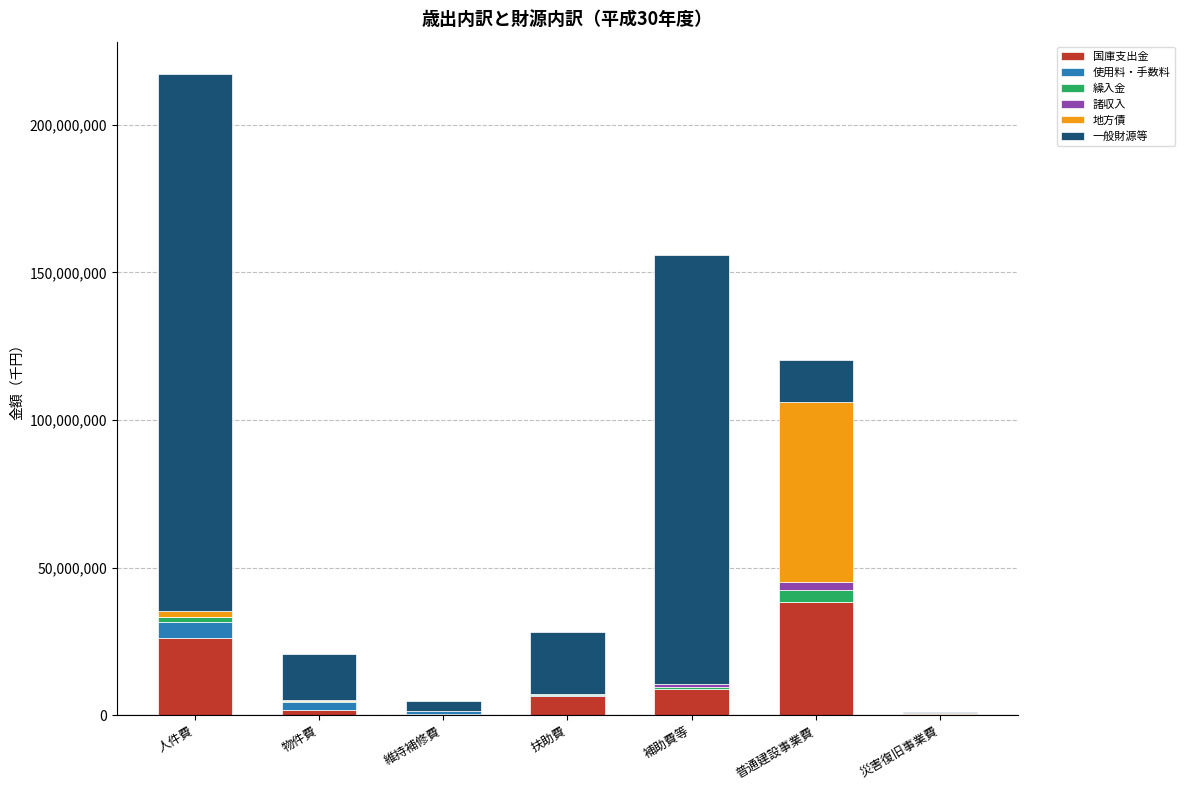

What is the total value across all series at 人件費?

217283470